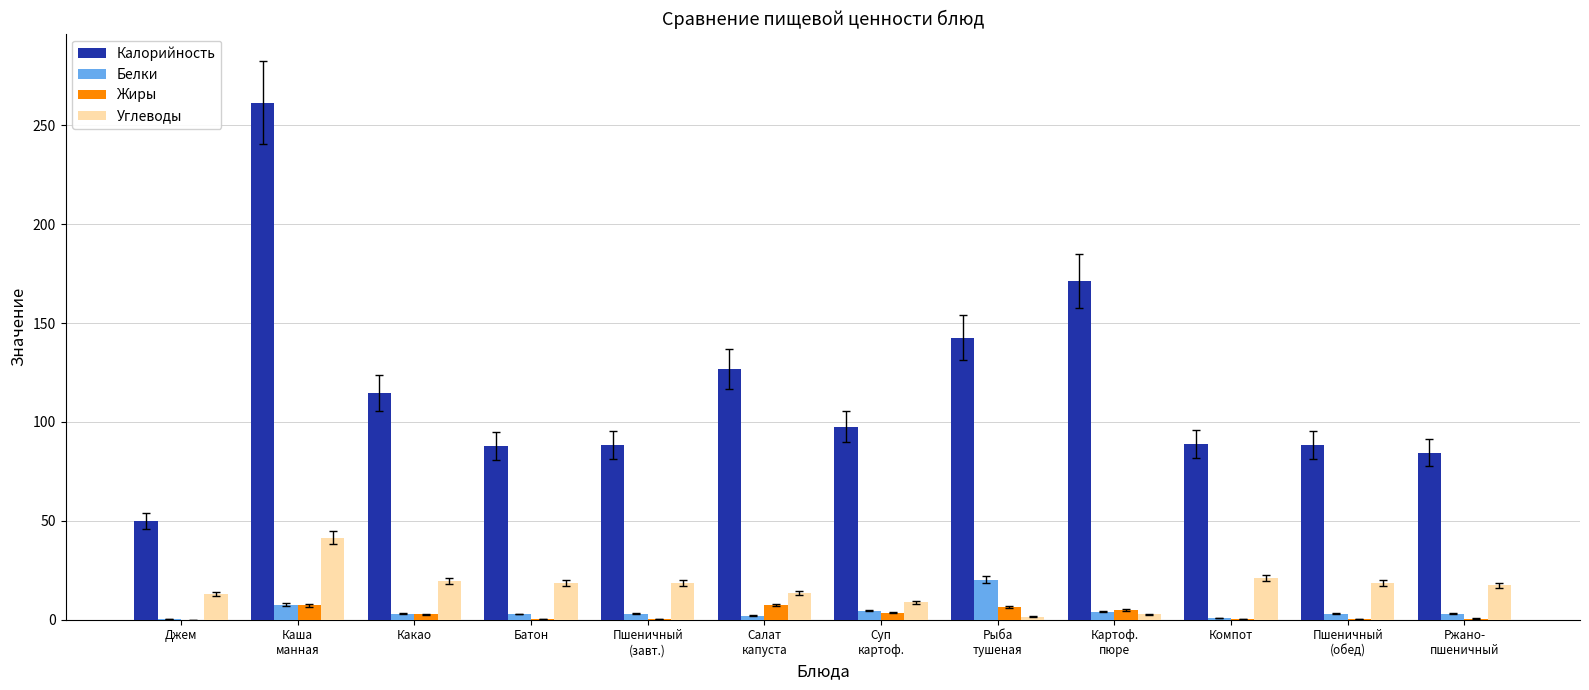

Is it true that Калорийность equals 127.3 at Батон?

False